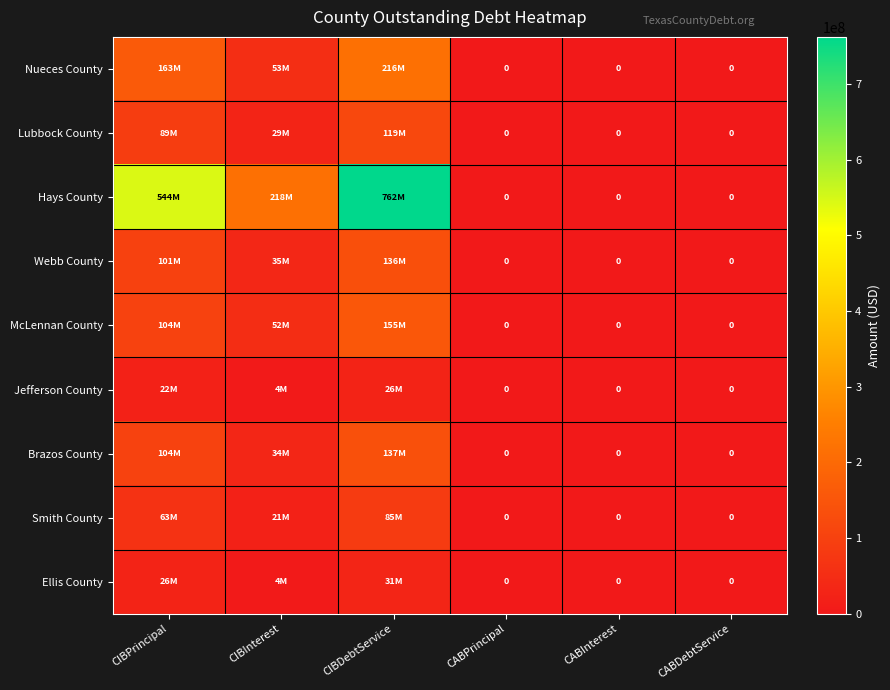

At how many categories does at least one series exceed 457870813?

2